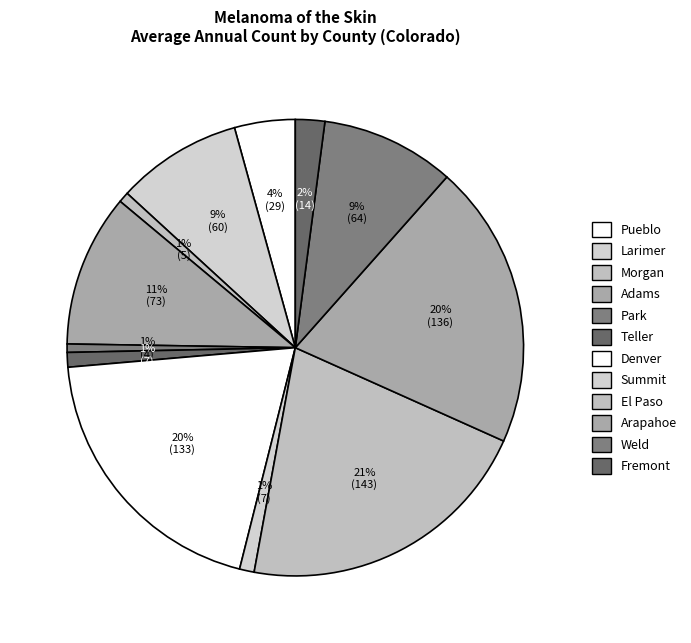

Rank the categories by value from highest to lowest.

El Paso, Arapahoe, Denver, Adams, Weld, Larimer, Pueblo, Fremont, Teller, Summit, Morgan, Park